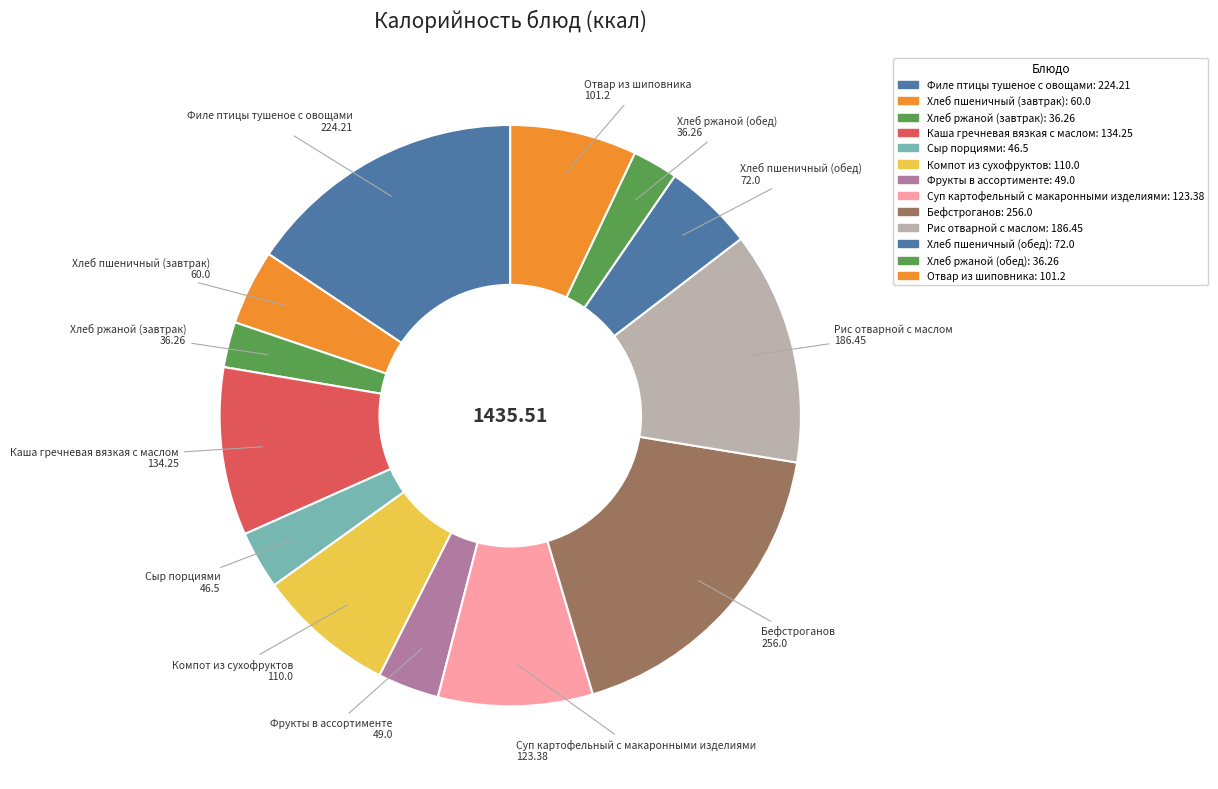

What is the largest slice in the pie chart?

Бефстроганов